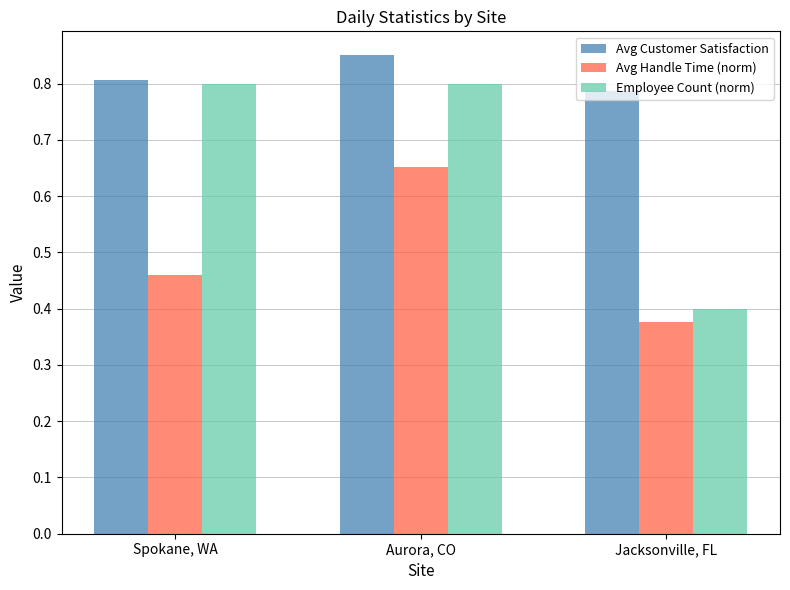

At which category is the sum across all series the highest?

Aurora, CO